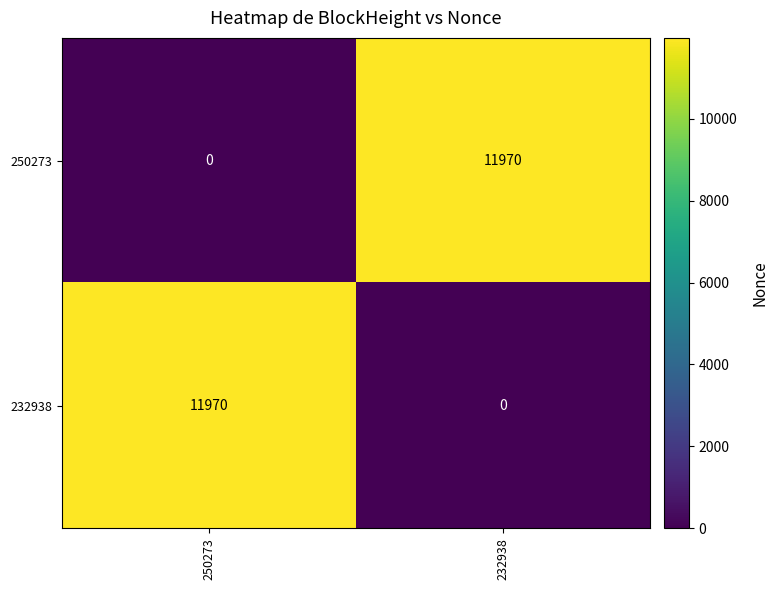

Reading left to right, extract all data points from this chart.

250273: 0	11970
232938: 11970	0